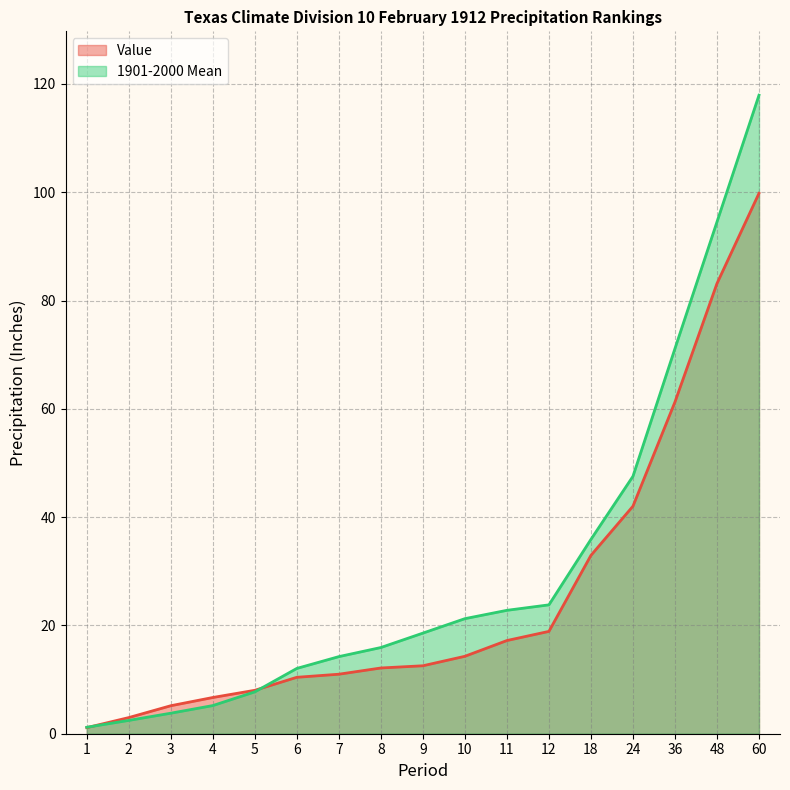

The Value series shows 12.6 at 9. True or false?

True